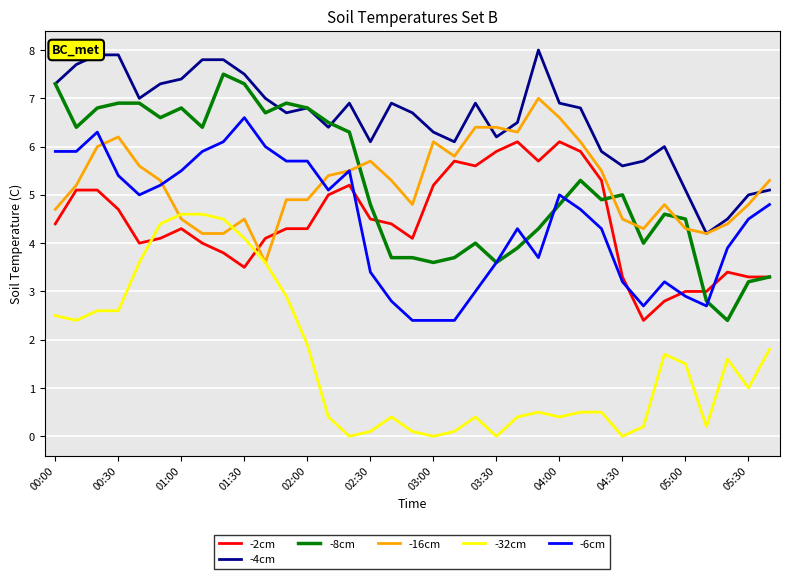

True or false: -32cm and -8cm cross at least once.

False